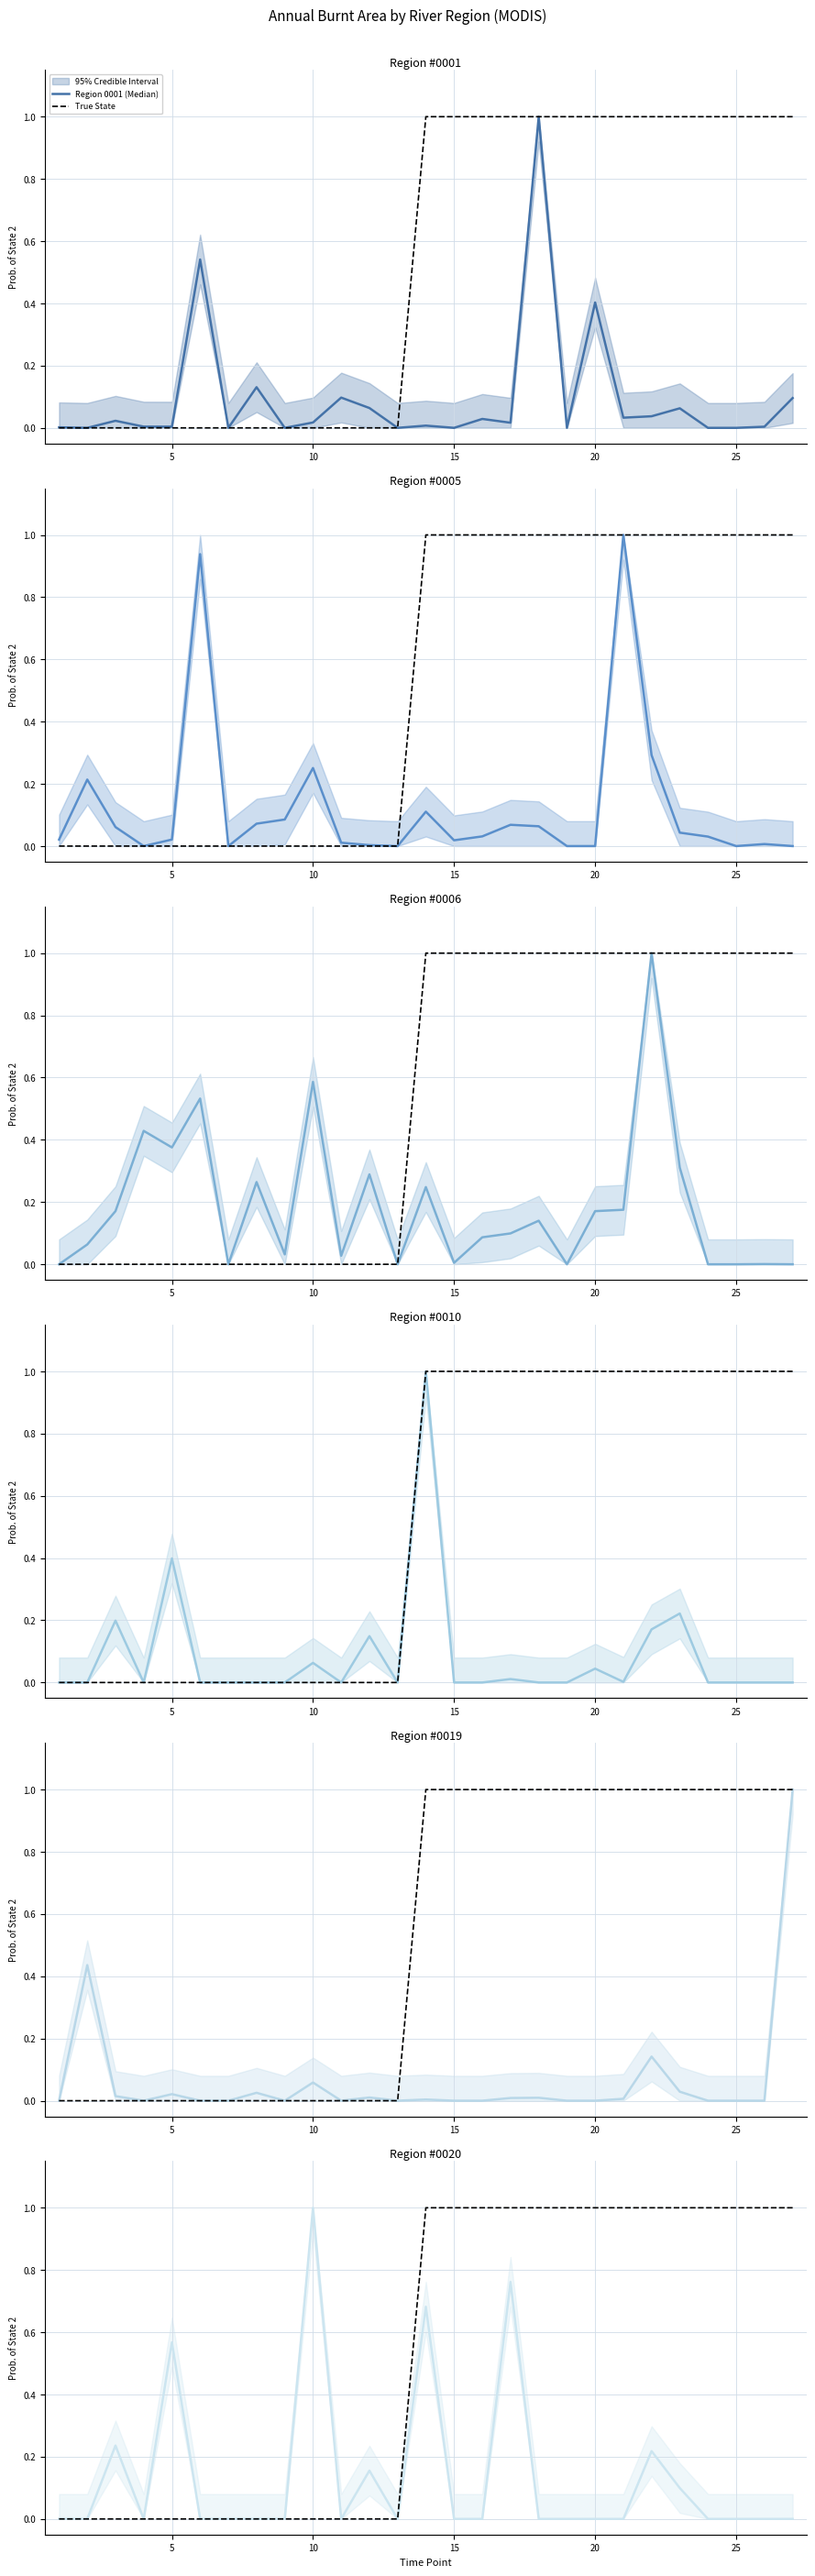

What is the difference between the maximum and minimum values in the 0006 series?

1.0